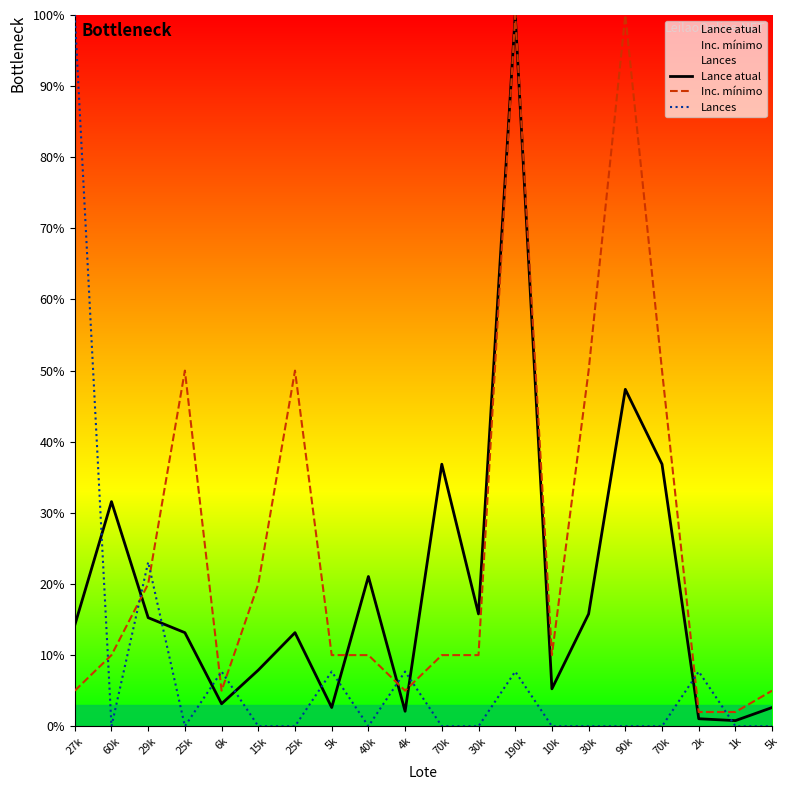

Rank the series by their average value, from lowest to highest.

Lances, Lance atual, Inc. mínimo